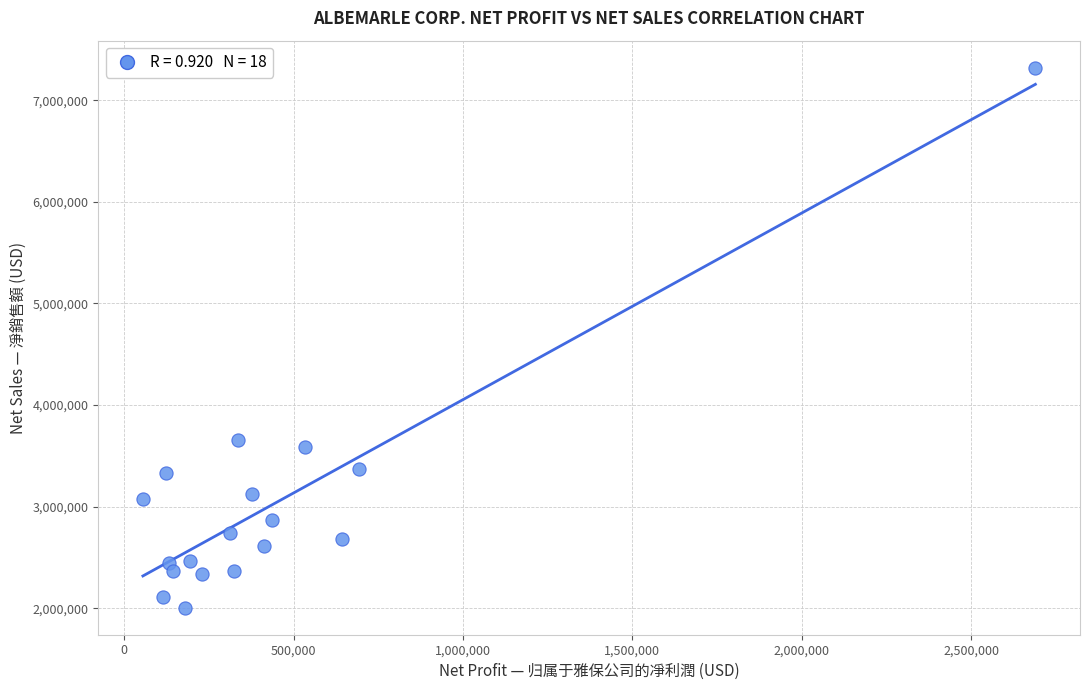

What is the range of Y values (max minus min)?

5314710